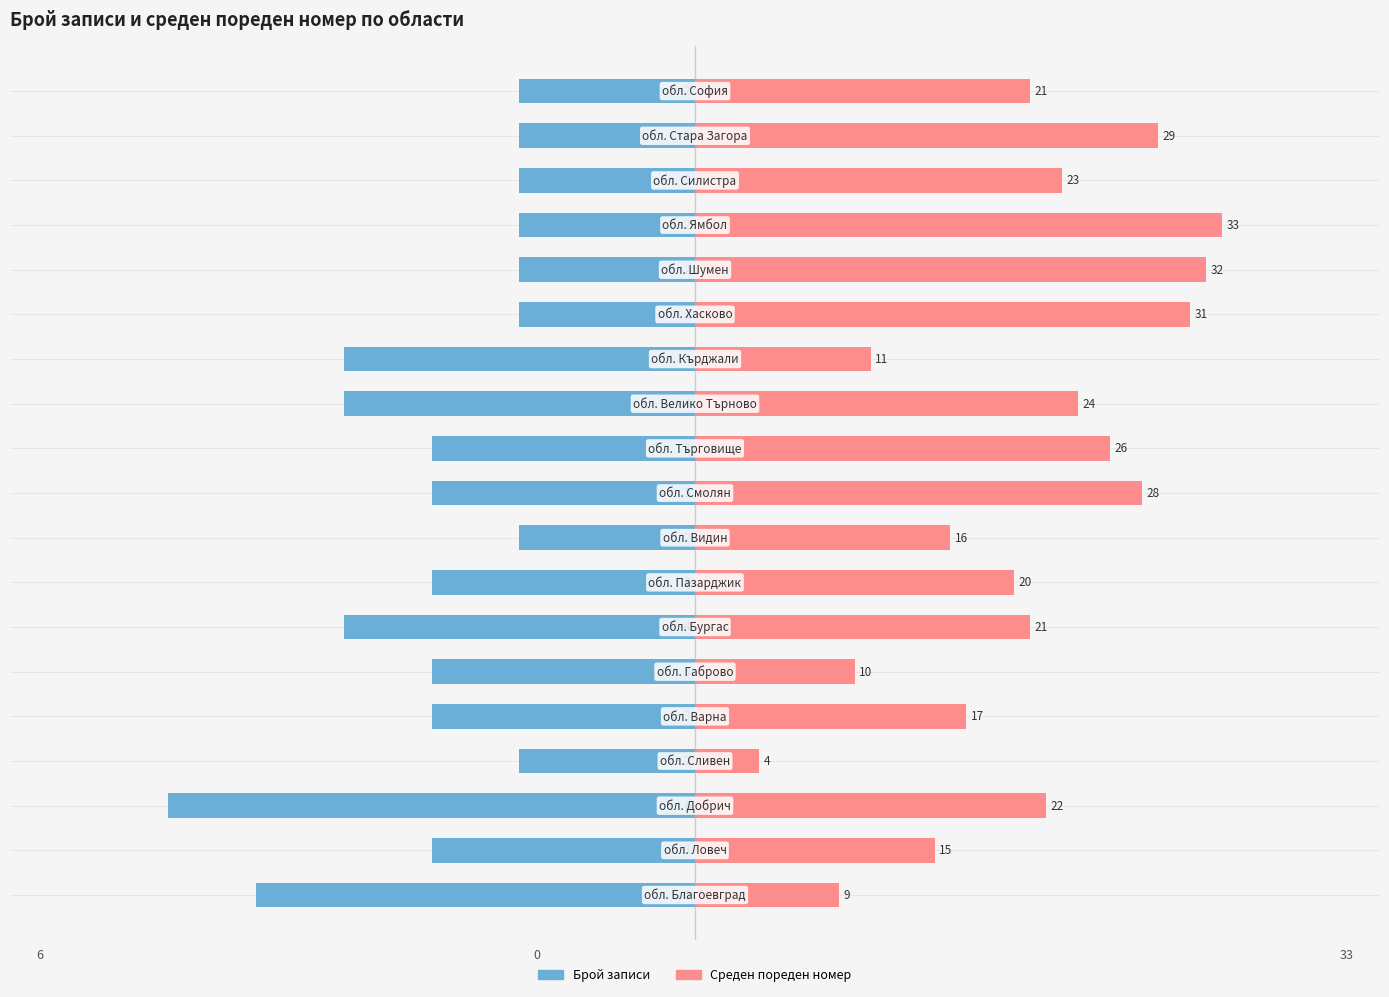

What is the smallest value displayed?

-6.0